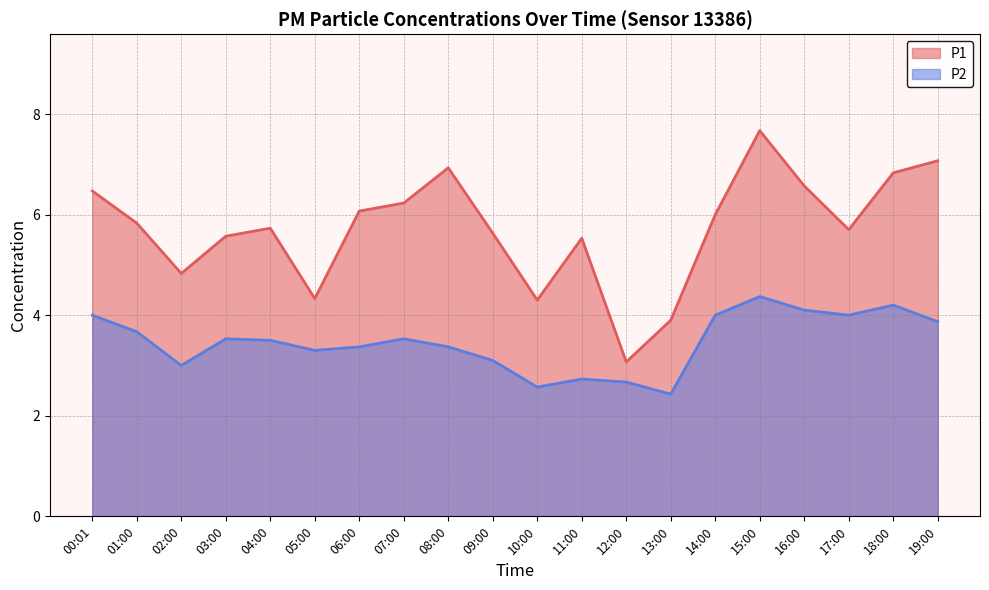

Count the number of categories in the chart.

20